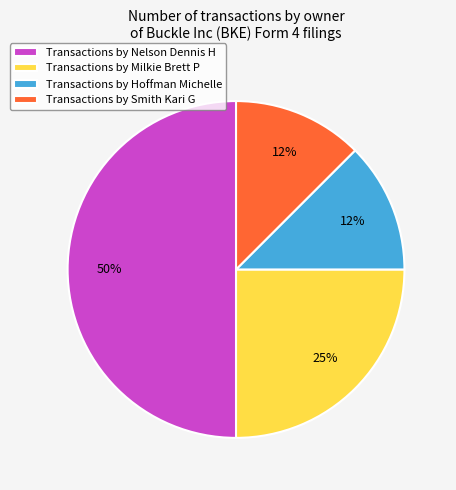

Does Transactions by Hoffman Michelle account for over 50% of the chart?

No